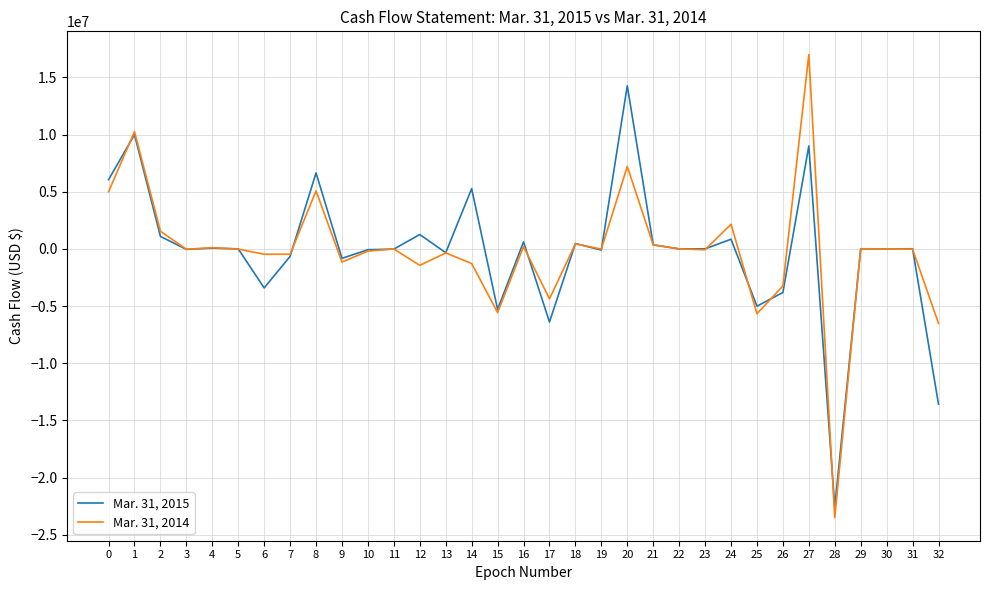

What are all the series names shown in the legend?

Mar. 31, 2015, Mar. 31, 2014